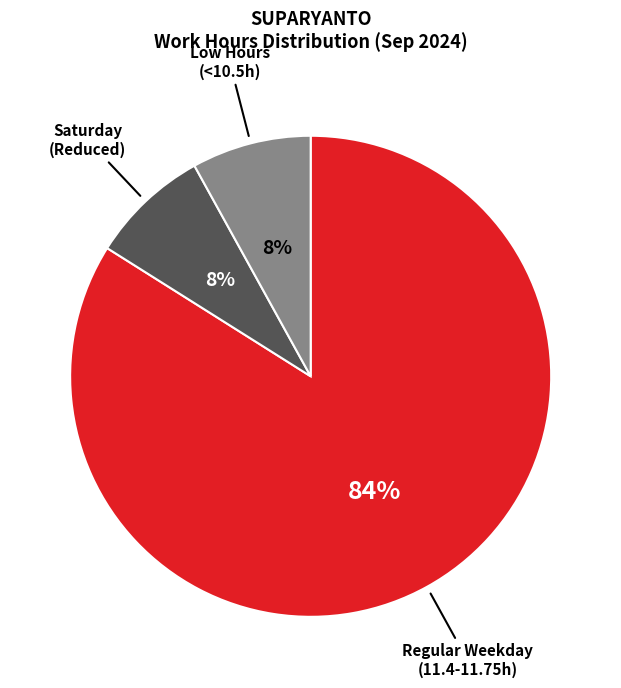

To the nearest percent, what is the average slice percentage?

33%